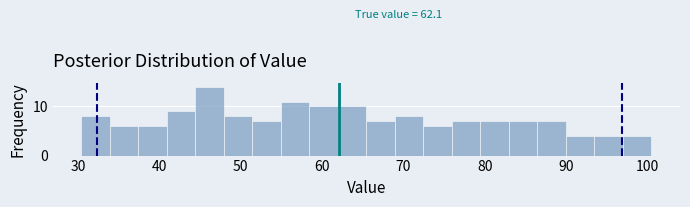

Around what value on the x-axis is the tallest bar? Give the approximate position of its centre, as read against the axis.

46